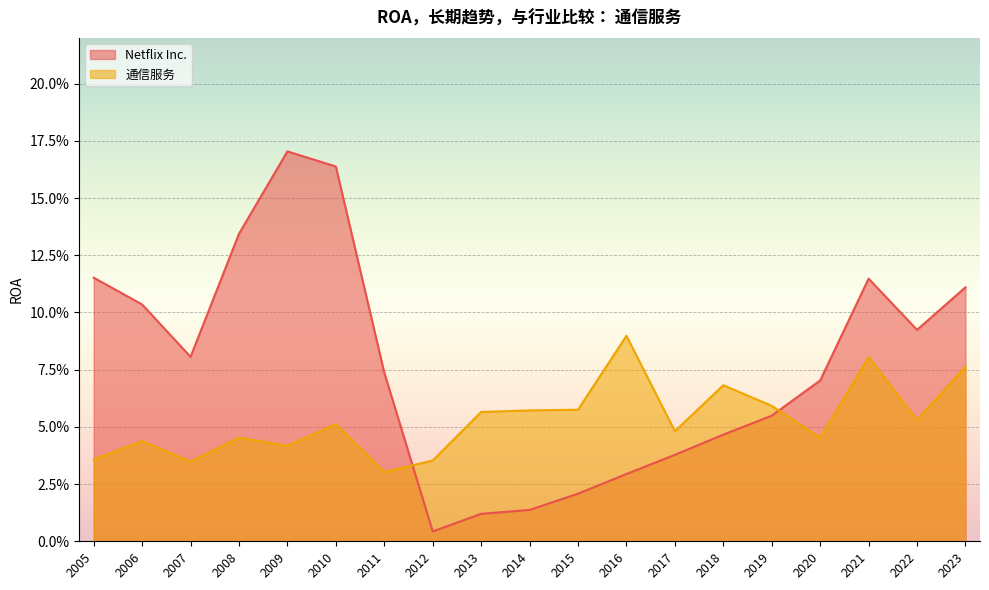

Which series has the largest total across all categories?

Netflix Inc.